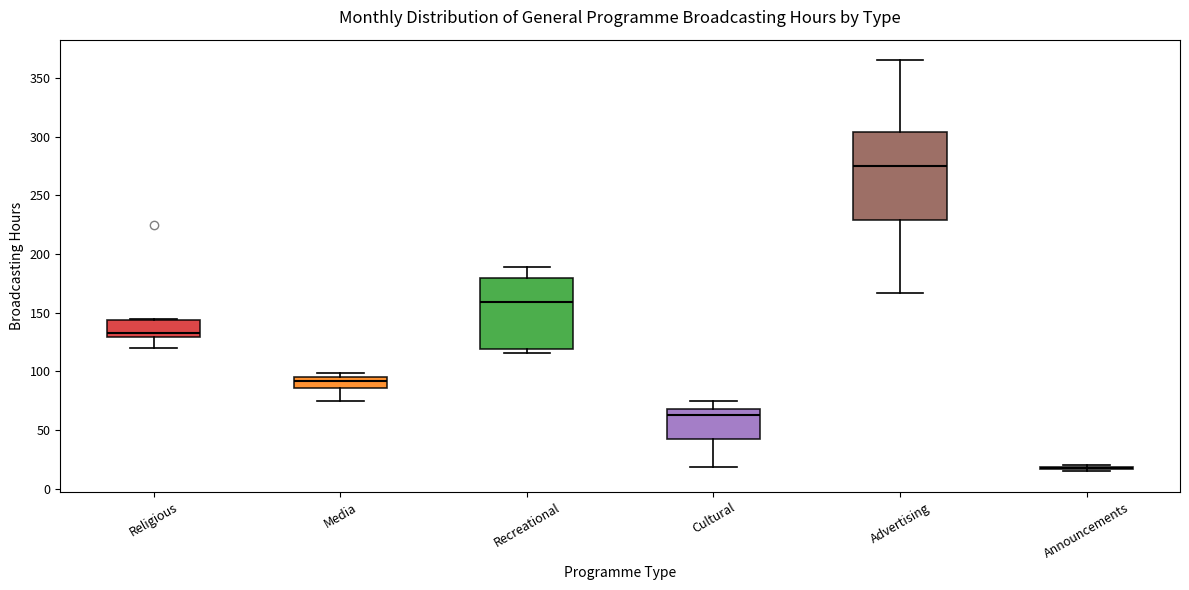

Which box is the tallest, from its lower edge to its upper edge?

Advertising